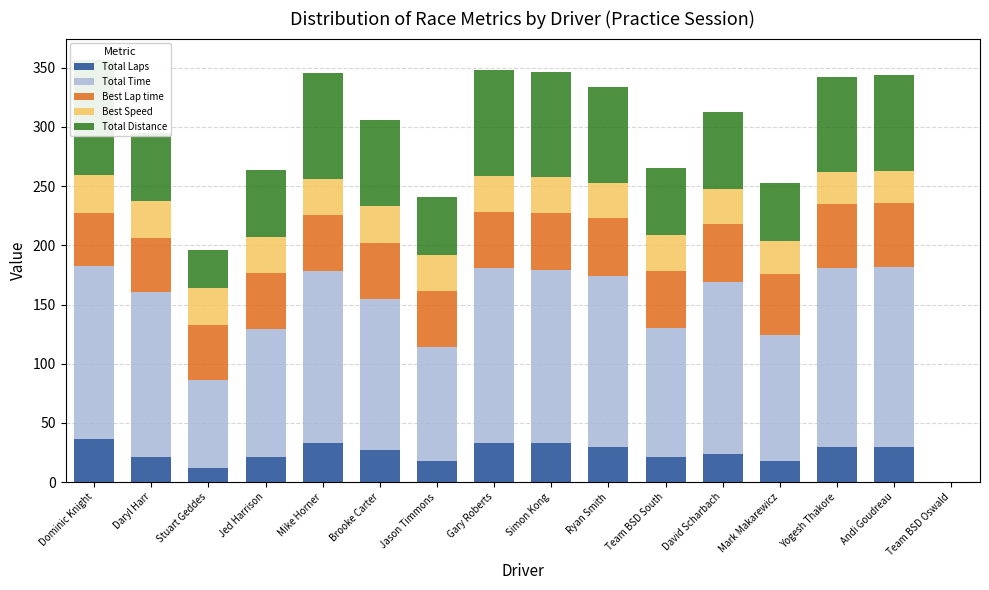

Reading left to right, list all the values displayed in this chart.

Total Laps: 36.0	21.0	12.0	21.0	33.0	27.0	18.0	33.0	33.0	30.0	21.0	24.0	18.0	30.0	30.0	0.0
Total Time: 146.2	139.2	74.3	108.2	145.2	127.8	95.7	147.6	146.0	144.2	108.9	144.7	106.1	150.6	151.6	0.0
Best Lap time: 45.3	46.0	46.1	47.3	47.5	47.6	47.6	47.6	48.0	48.7	48.8	49.5	51.9	54.0	54.1	0.0
Best Speed: 32.2	31.7	31.6	30.8	30.7	30.7	30.6	30.6	30.4	30.0	29.9	29.4	28.1	27.0	26.9	0.0
Total Distance: 97.2	56.7	32.4	56.7	89.1	72.9	48.6	89.1	89.1	81.0	56.7	64.8	48.6	81.0	81.0	0.0